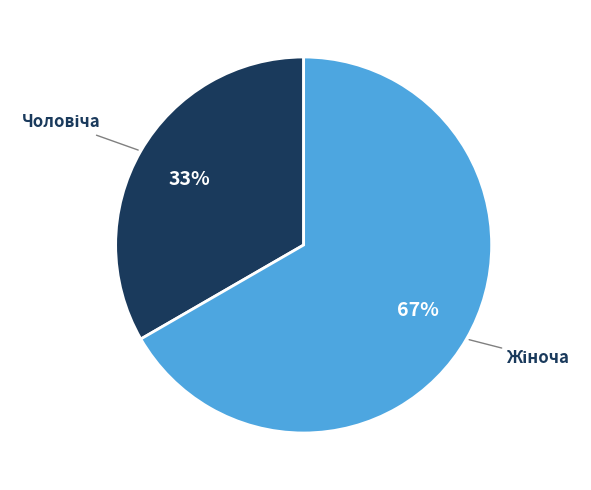

Is there any slice that represents more than half of the pie?

Yes